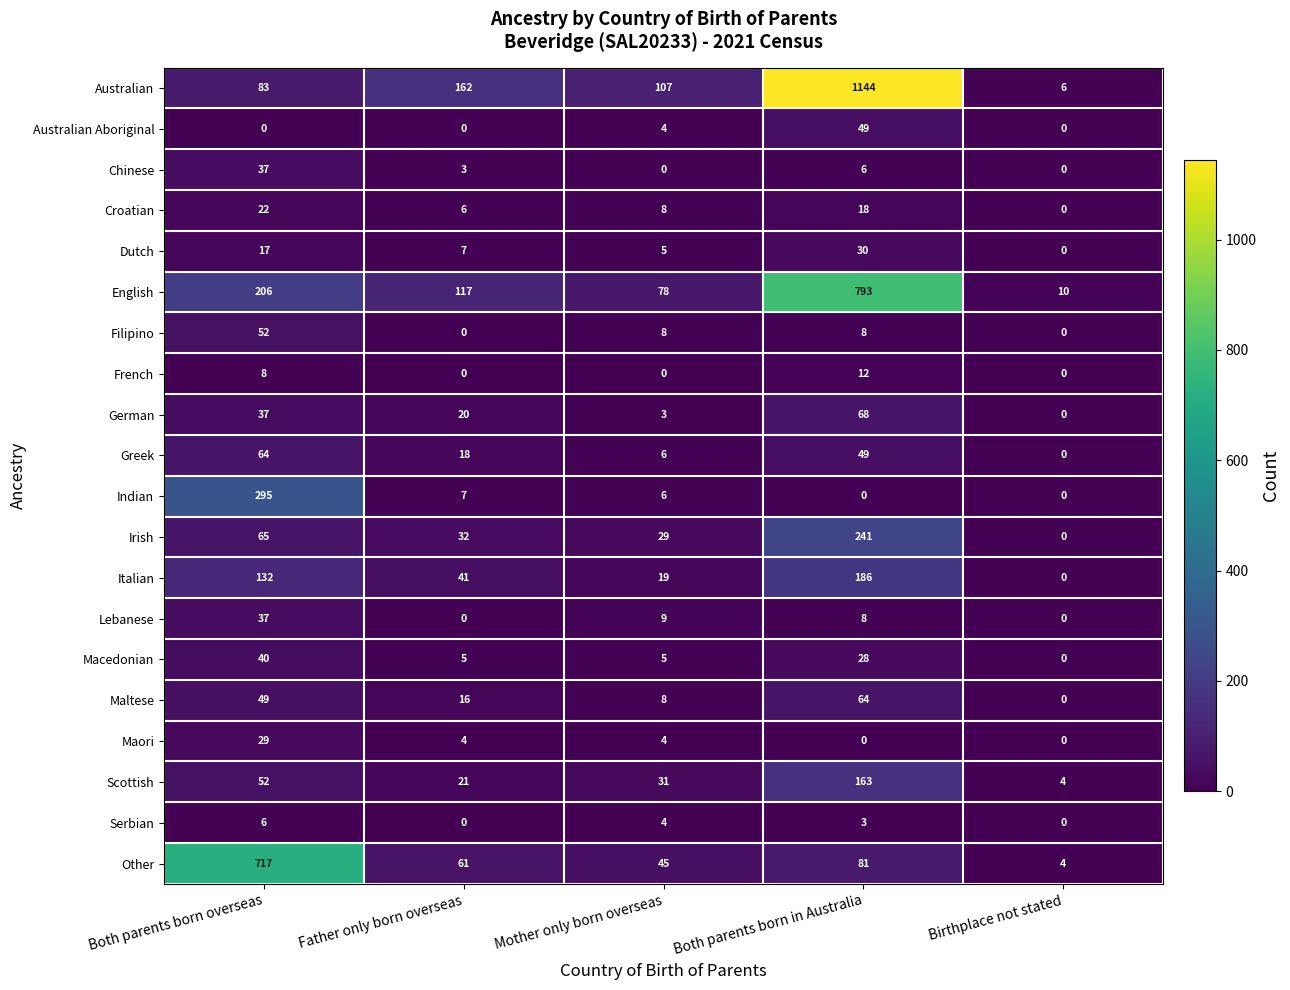

What is the total value across all series at Both parents born in Australia?

2951